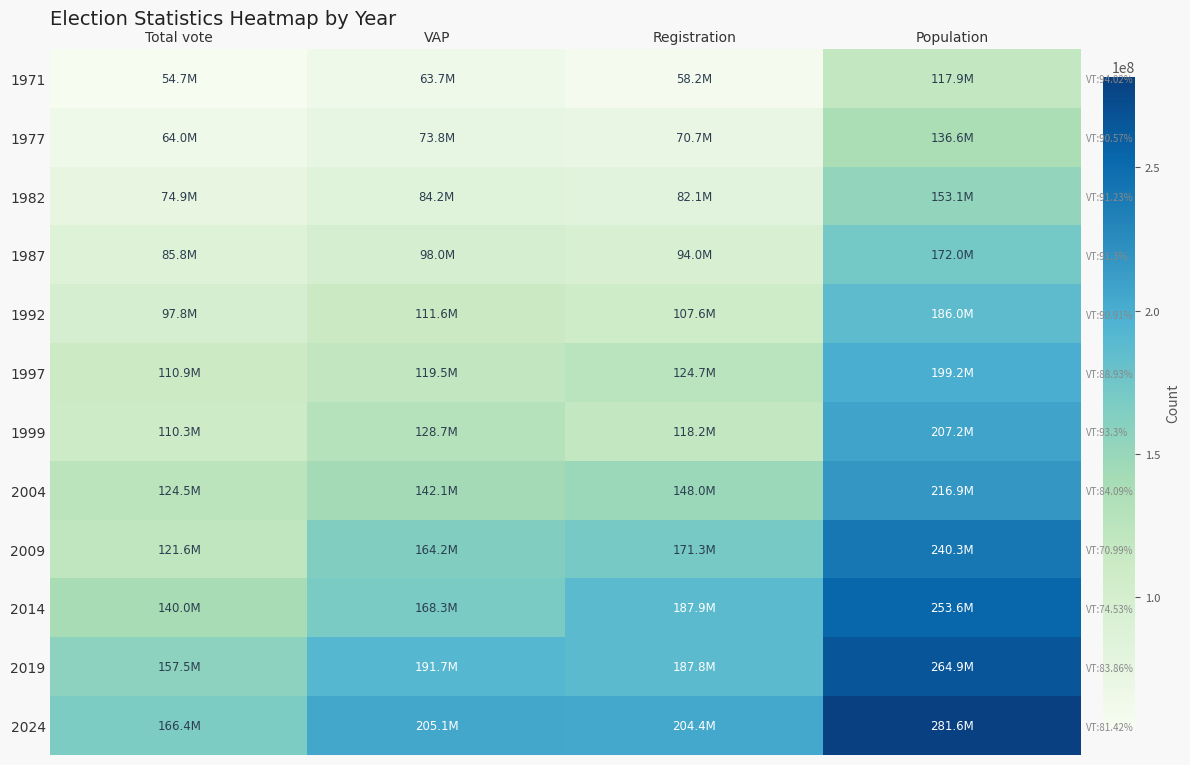

Which category has the lowest value across all series?

Total vote